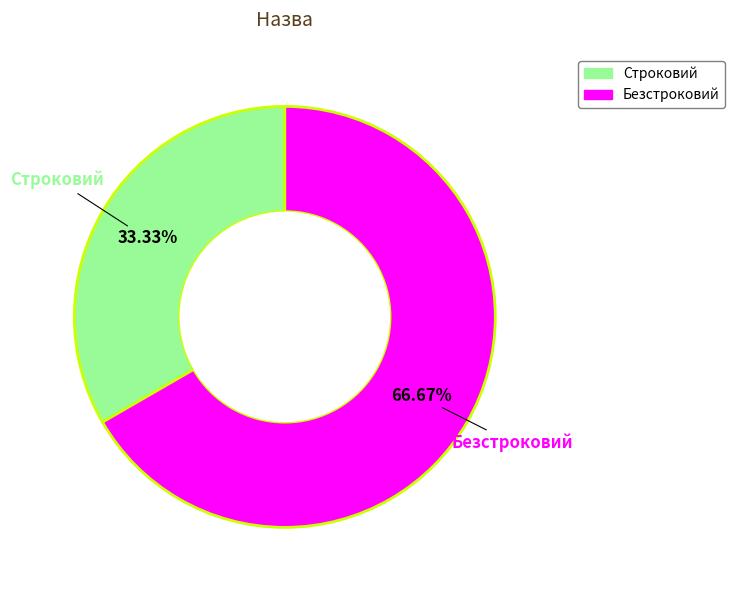

To the nearest percent, what percentage of the pie is Строковий?

33%